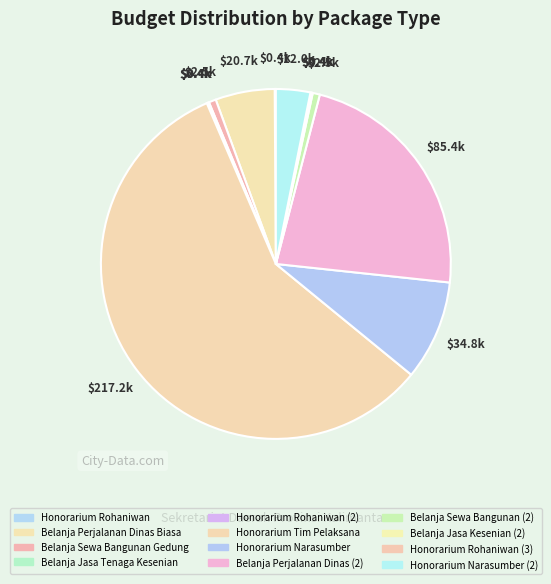

How much of the chart is everything except Honorarium Narasumber (2)?

96.8%